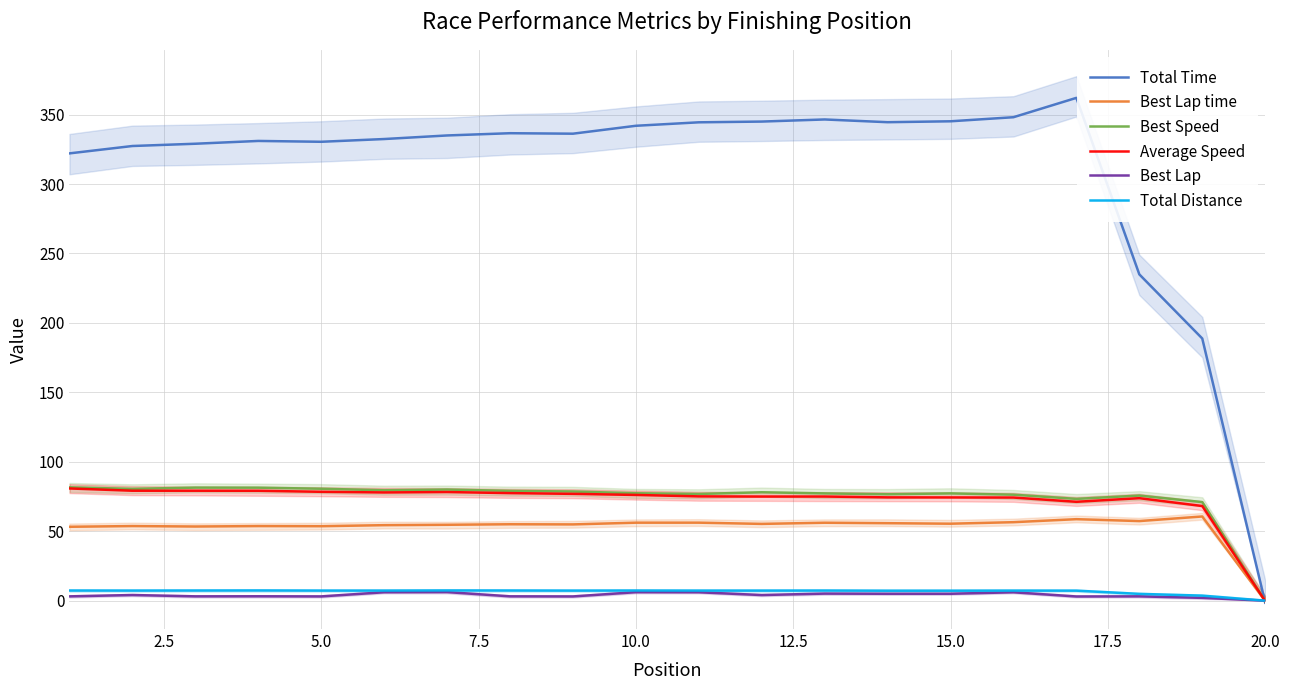

How many values in Average Speed are below zero?

1